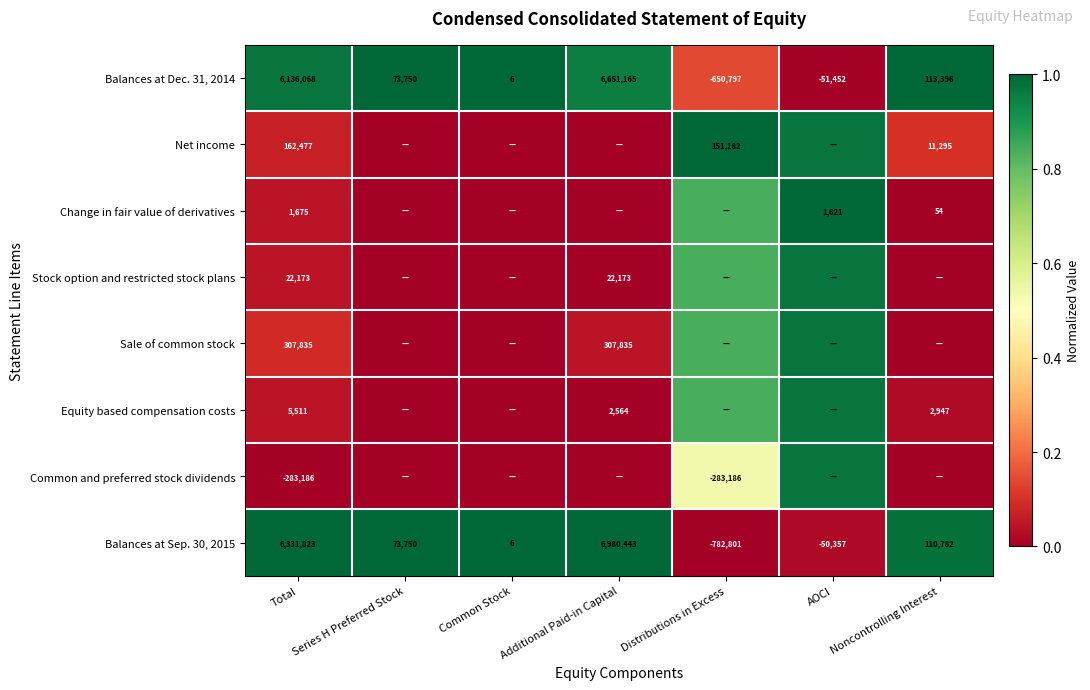

Rank the categories by Balances at Dec. 31, 2014 value from highest to lowest.

Additional Paid-in Capital, Total, Noncontrolling Interest, Series H Preferred Stock, Common Stock, AOCI, Distributions in Excess